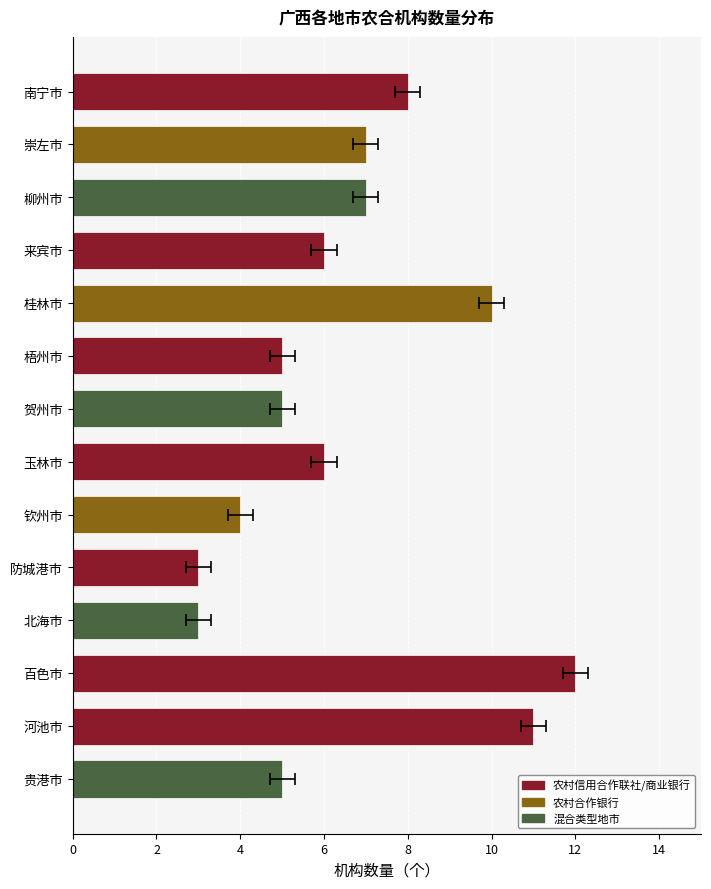

What value does the data have at 河池市?

11